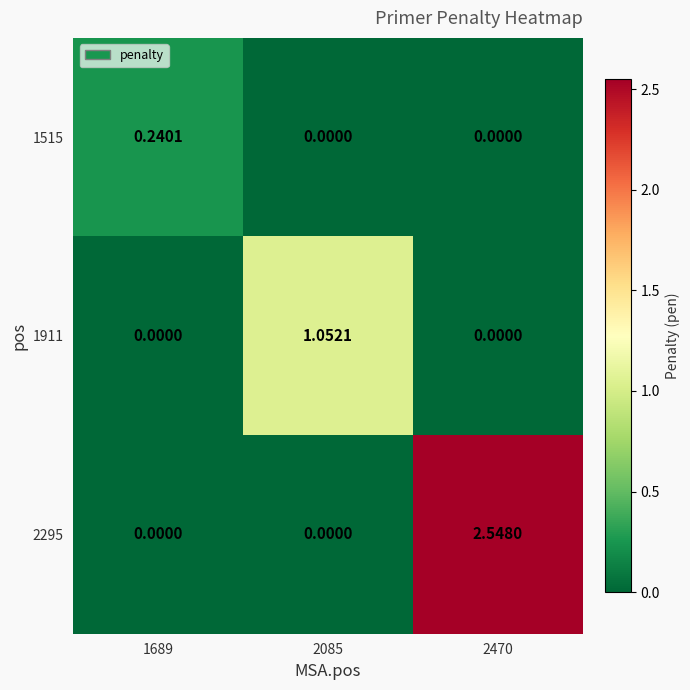

Count the number of data series in this chart.

3